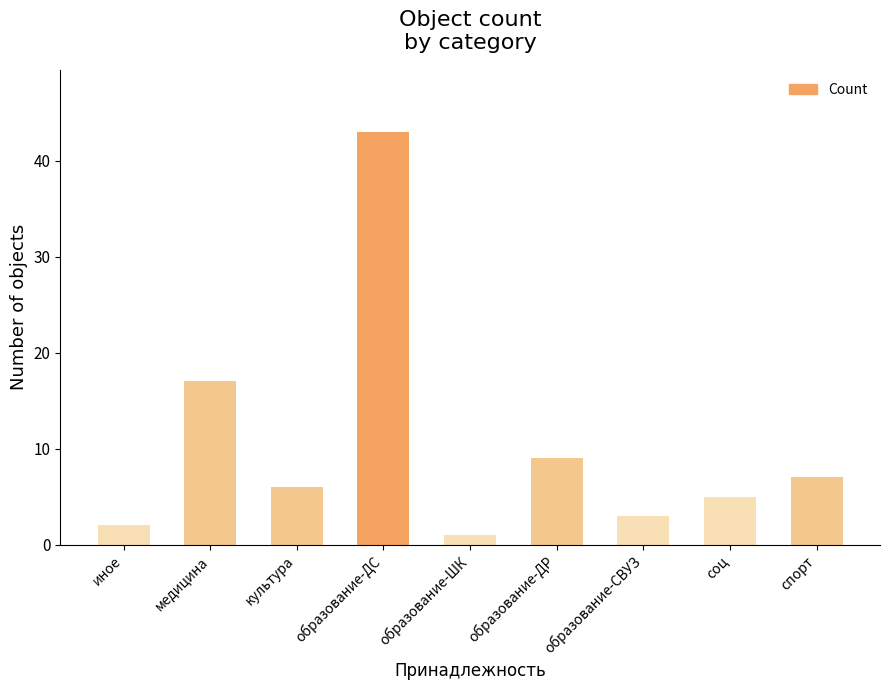

Rank the categories by value from lowest to highest.

образование-ШК, иное, образование-СВУЗ, соц, культура, спорт, образование-ДР, медицина, образование-ДС